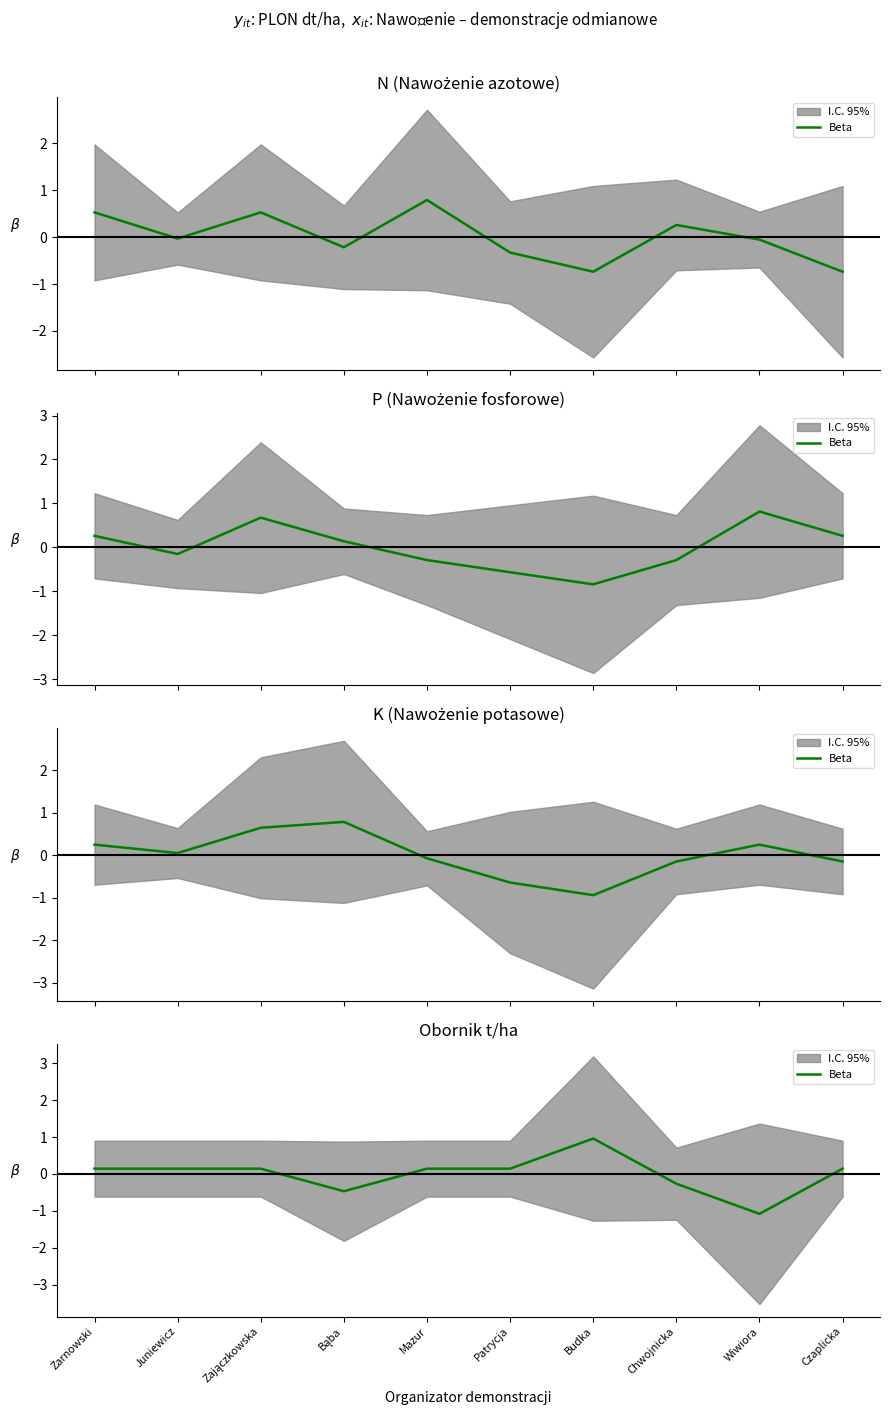

How many lines are shown in the chart?

1